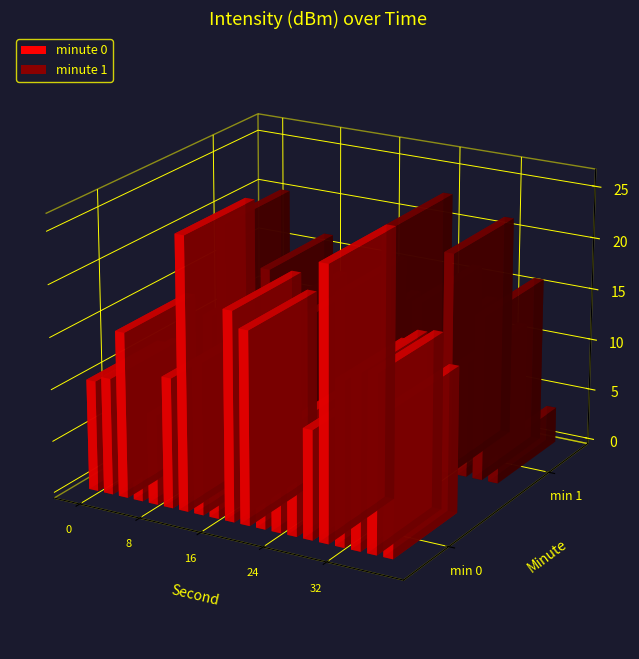

The 0 series shows -27.9 at 28. True or false?

False